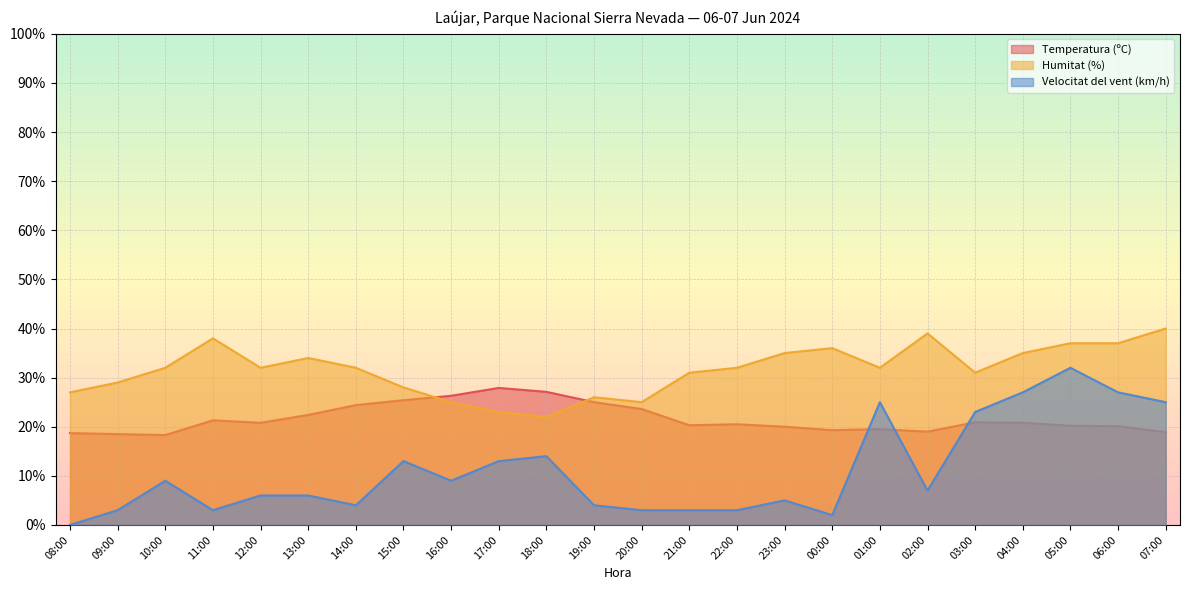

How many interior local peaks does the Temperatura (ºC) series have?

5